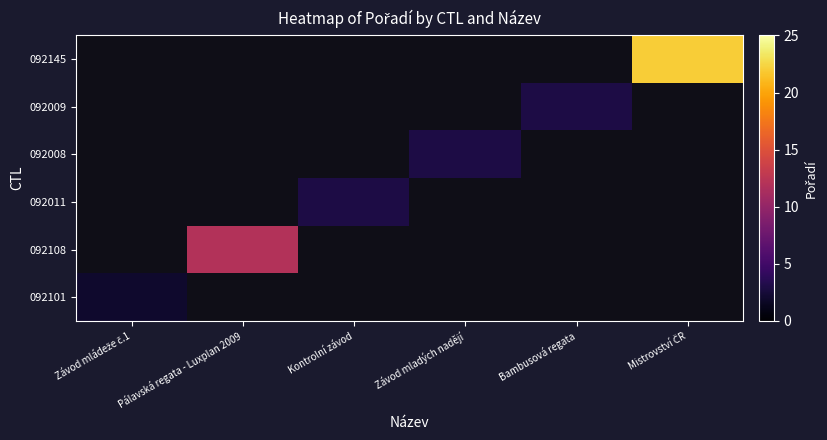

At how many categories does at least one series exceed 13?

1